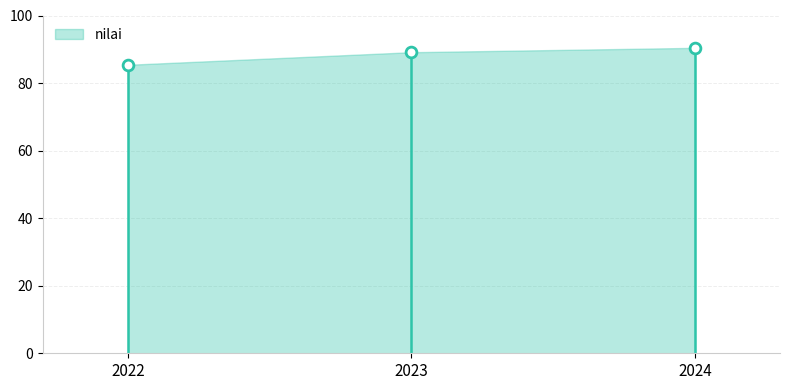

What is the range of X values (max minus min)?

2.0